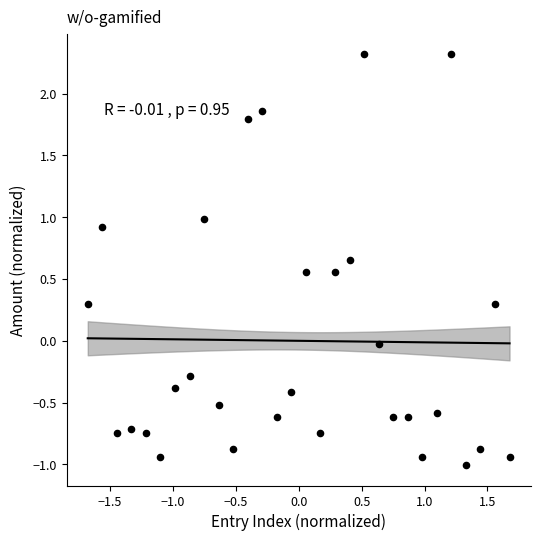

Count the number of points in this scatter plot.

30